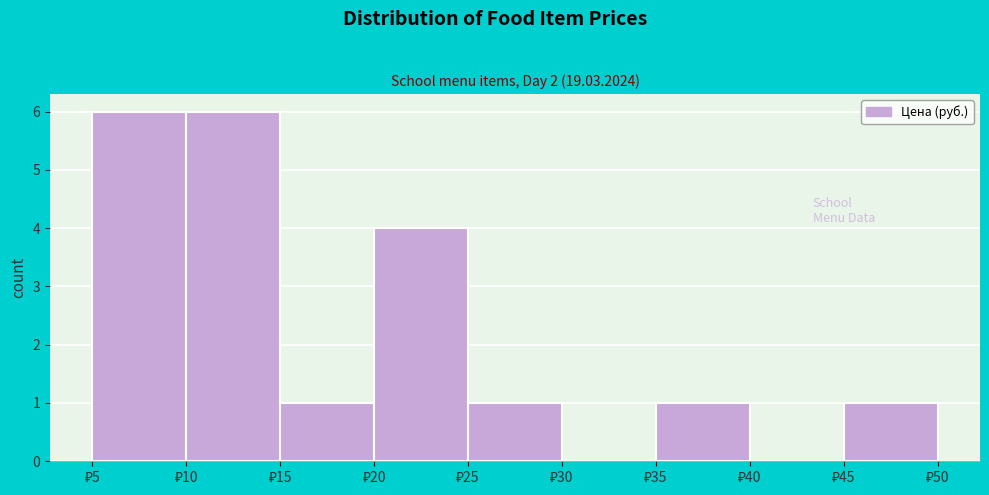

Reading left to right, transcribe this chart: for each bar, give the range it covers on the x-axis and its height. The values are not printed on the chart, so give them approximately, as read against the axis.

5 to 10: 6
10 to 15: 6
15 to 20: 1
20 to 25: 4
25 to 30: 1
30 to 35: 0
35 to 40: 1
40 to 45: 0
45 to 50: 1